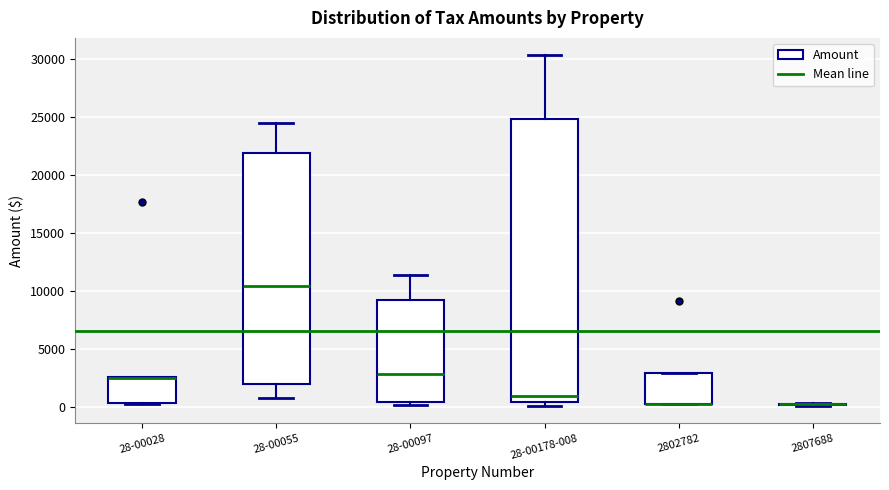

Reading left to right, read every box against the y-axis: the position of its median line, the range the box covers, and the ends of its whiskers. The values are not printed on the chart, so give them approximately, as read against the axis.

28-00028: median 2500 (drawn on the box's upper edge), box 500 to 2500, whiskers 0 to 2500
28-00055: median 10500, box 2000 to 22000, whiskers 500 to 24500
28-00097: median 3000, box 500 to 9000, whiskers 0 to 11500
28-00178-008: median 1000, box 500 to 25000, whiskers 0 to 30500
2802782: median 0 (drawn on the box's lower edge), box 0 to 3000, whiskers 0 to 3000
2807688: box collapsed to a line at 0, whiskers 0 to 500